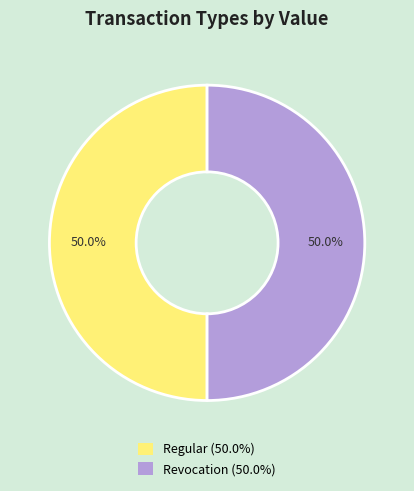

How many segments does this pie chart have?

2